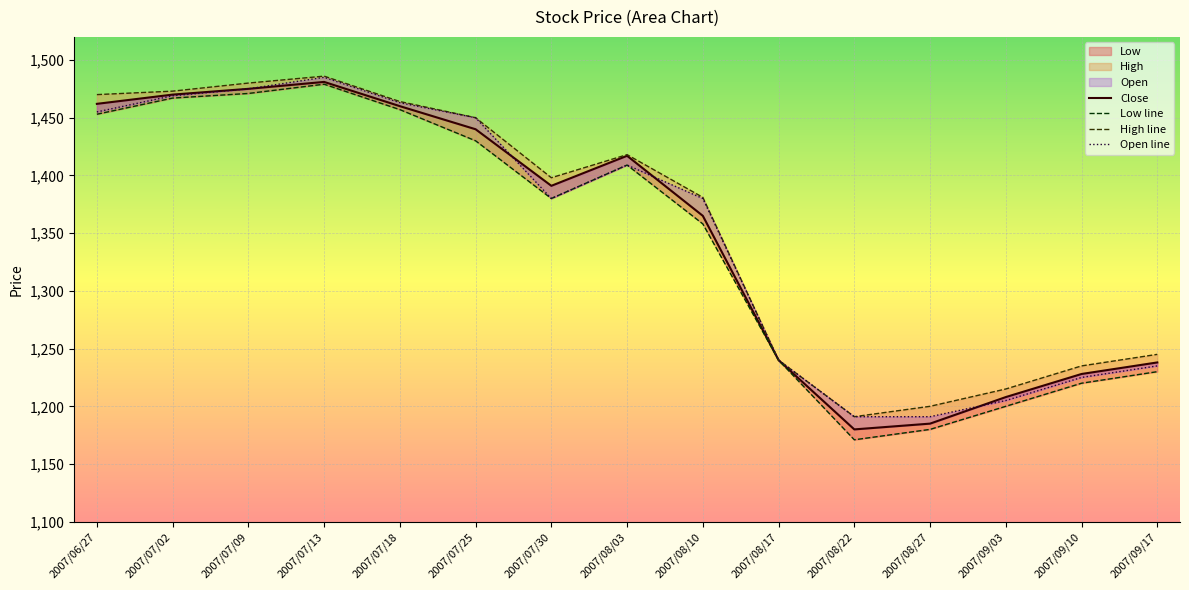

Reading left to right, transcribe all the data shown in this chart.

Close: 2007/06/27=1462	2007/07/02=1470	2007/07/09=1475	2007/07/13=1481	2007/07/18=1460	2007/07/25=1440	2007/07/30=1391	2007/08/03=1417	2007/08/10=1365	2007/08/17=1240	2007/08/22=1180	2007/08/27=1185	2007/09/03=1208	2007/09/10=1228	2007/09/17=1238
Low line: 2007/06/27=1453	2007/07/02=1467	2007/07/09=1471	2007/07/13=1479	2007/07/18=1457	2007/07/25=1430	2007/07/30=1380	2007/08/03=1409	2007/08/10=1358	2007/08/17=1240	2007/08/22=1171	2007/08/27=1180	2007/09/03=1200	2007/09/10=1220	2007/09/17=1230
High line: 2007/06/27=1470	2007/07/02=1473	2007/07/09=1480	2007/07/13=1486	2007/07/18=1464	2007/07/25=1450	2007/07/30=1398	2007/08/03=1418	2007/08/10=1381	2007/08/17=1240	2007/08/22=1191	2007/08/27=1200	2007/09/03=1215	2007/09/10=1235	2007/09/17=1245
Open line: 2007/06/27=1455	2007/07/02=1469	2007/07/09=1475	2007/07/13=1485	2007/07/18=1463	2007/07/25=1450	2007/07/30=1380	2007/08/03=1409	2007/08/10=1380	2007/08/17=1240	2007/08/22=1191	2007/08/27=1191	2007/09/03=1205	2007/09/10=1225	2007/09/17=1235